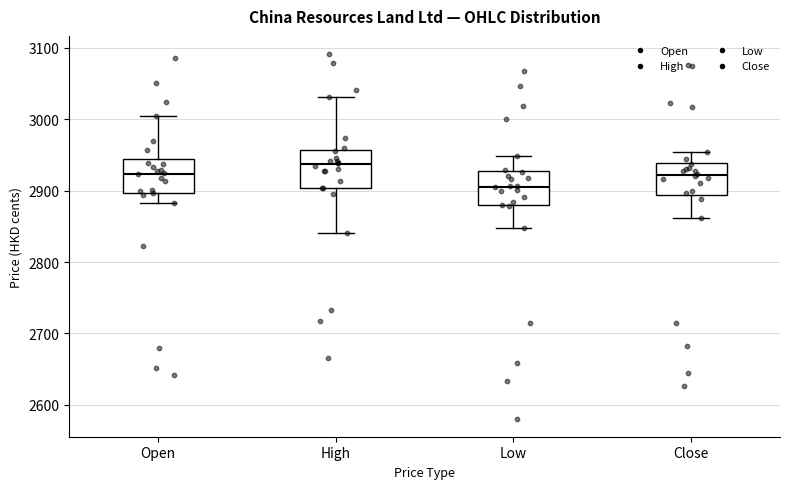

Reading left to right, read every box against the y-axis: the position of its median line, the range the box covers, and the ends of its whiskers. The values are not printed on the chart, so give them approximately, as read against the axis.

Open: median 2920, box 2900 to 2940, whiskers 2880 to 3000
High: median 2940, box 2900 to 2960, whiskers 2840 to 3030
Low: median 2910, box 2880 to 2930, whiskers 2850 to 2950
Close: median 2920, box 2890 to 2940, whiskers 2860 to 2950